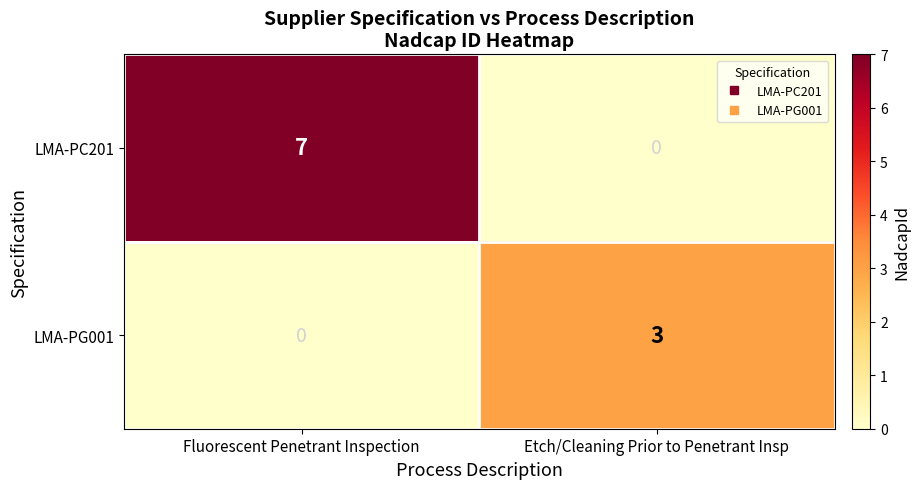

What value does the LMA-PG001 series have at Etch/Cleaning Prior to Penetrant Insp?

3